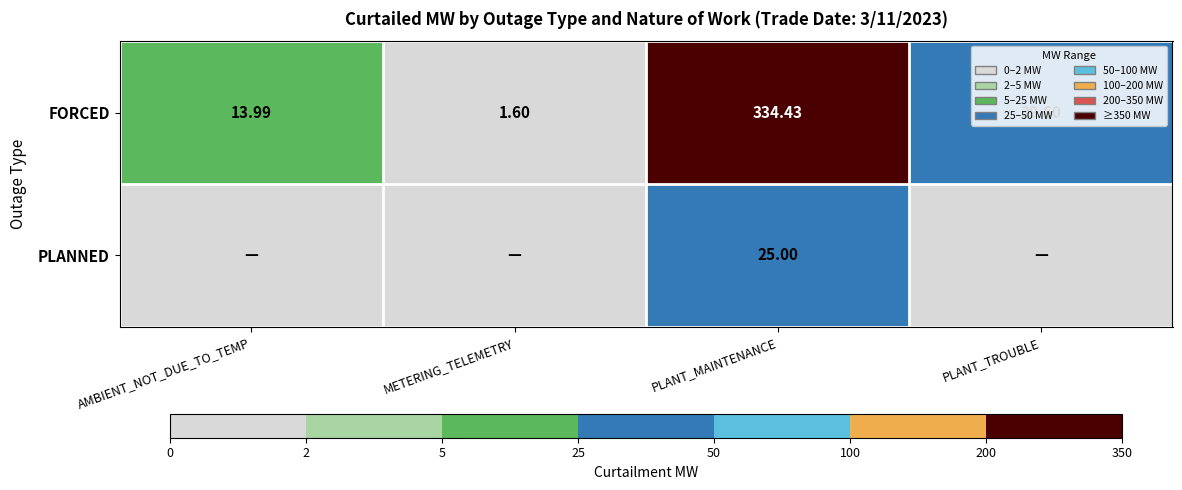

Is it true that FORCED equals 188.4 at PLANT_MAINTENANCE?

False